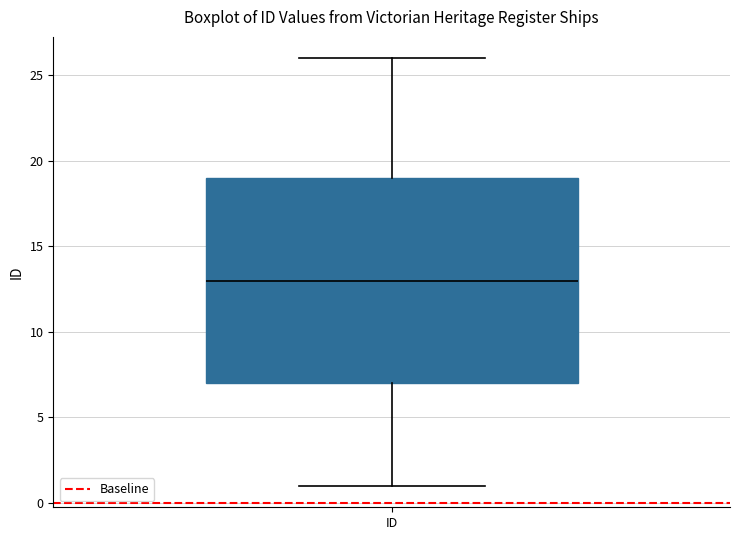

Read this box plot against the y-axis: the position of the median line, the range covered by the box, and the ends of both whiskers. The values are not printed on the chart, so give them approximately, as read against the axis.

median 13, box 7 to 19, whiskers 1 to 26